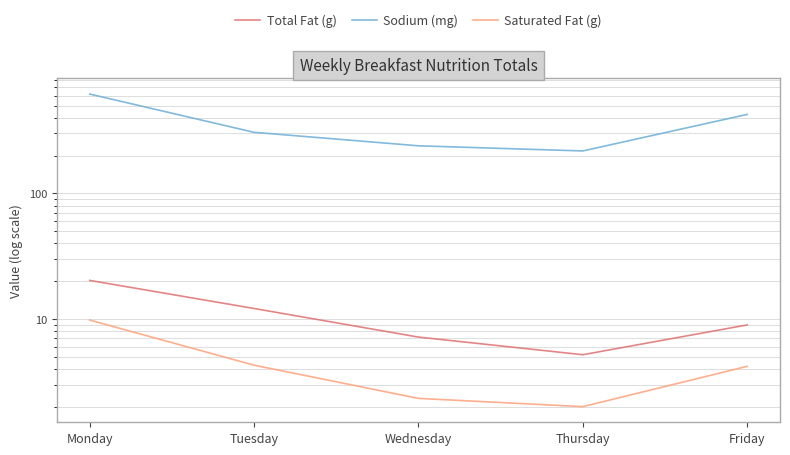

The Total Fat (g) series shows 11.7 at Monday. True or false?

False